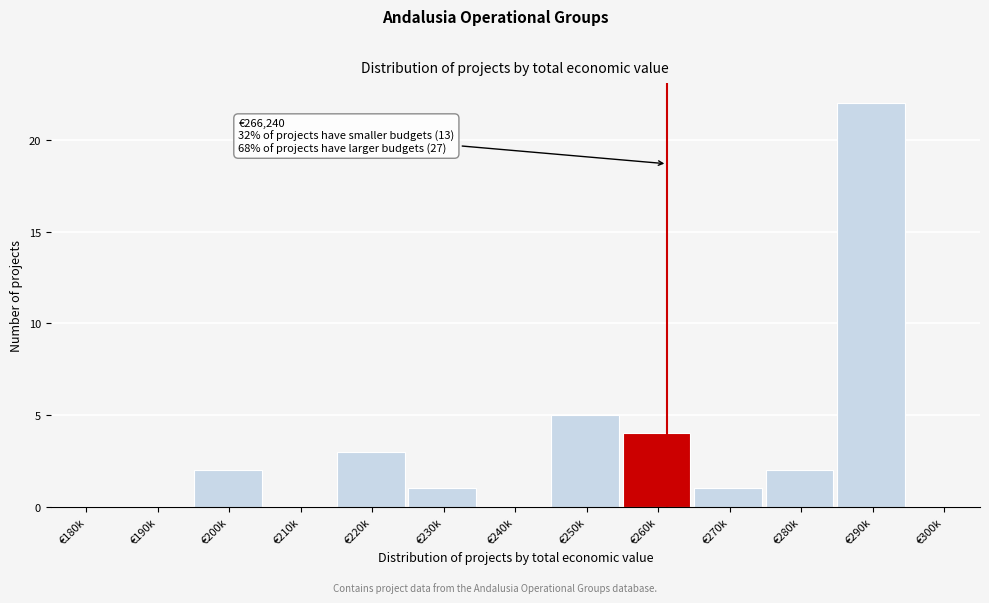

Reading left to right, transcribe all the data shown in this chart.

€180k=0	€190k=0	€200k=2	€210k=0	€220k=3	€230k=1	€240k=0	€250k=5	€260k=4	€270k=1	€280k=2	€290k=22	€300k=0